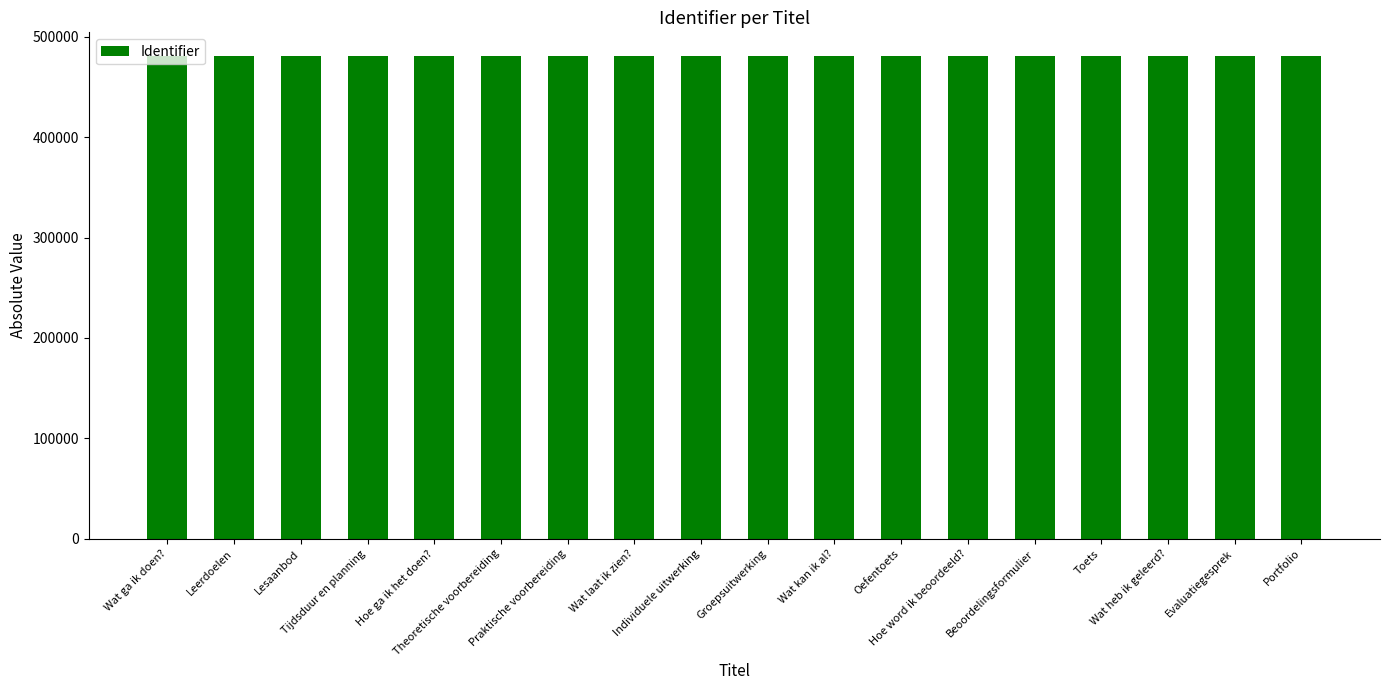

What is the sum of all values?

8646259